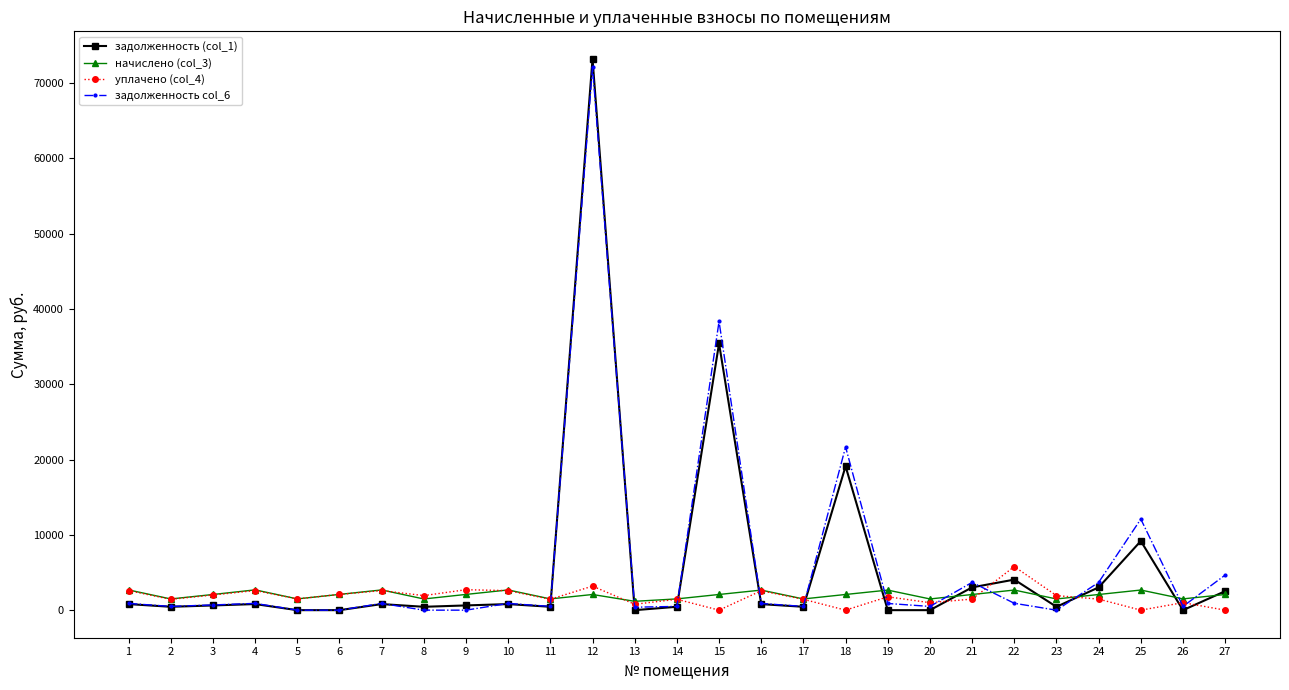

The value of уплачено (col_4) at 25 is 3251.9. True or false?

False